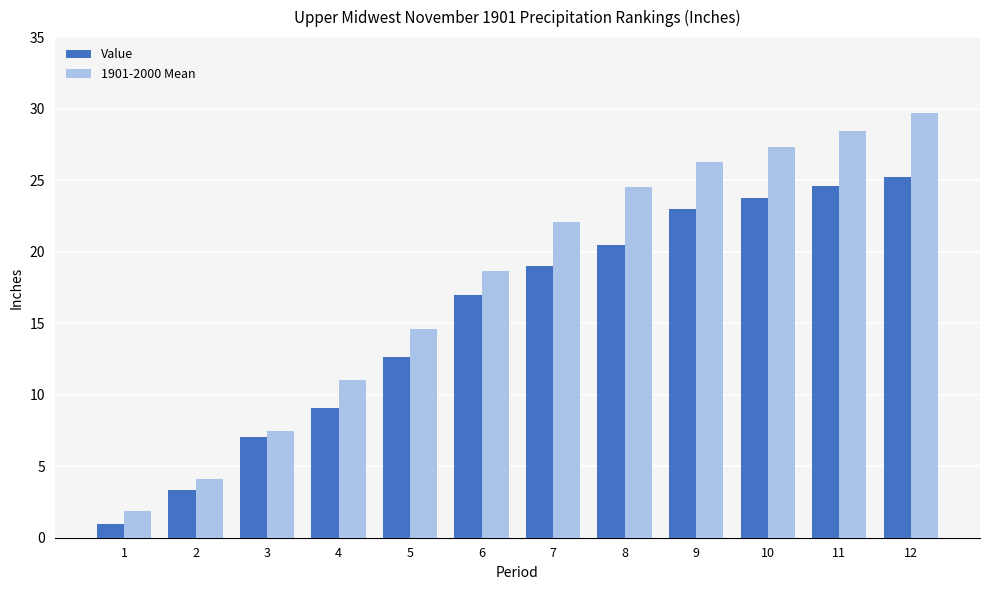

What is the total value across all series at 9?

49.2